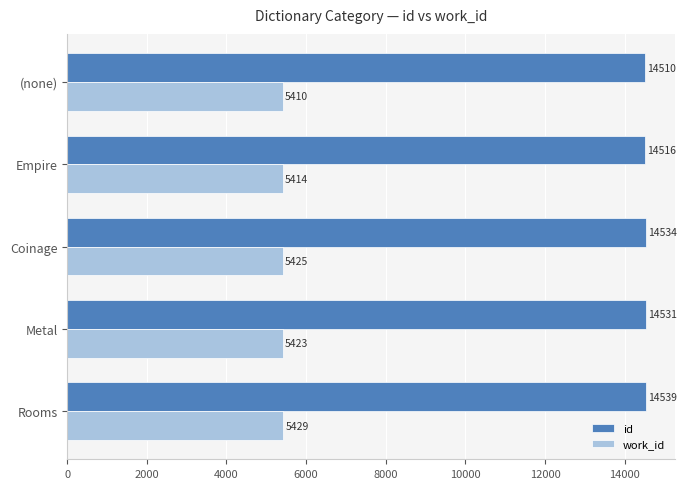

At which category is the sum across all series the highest?

Rooms